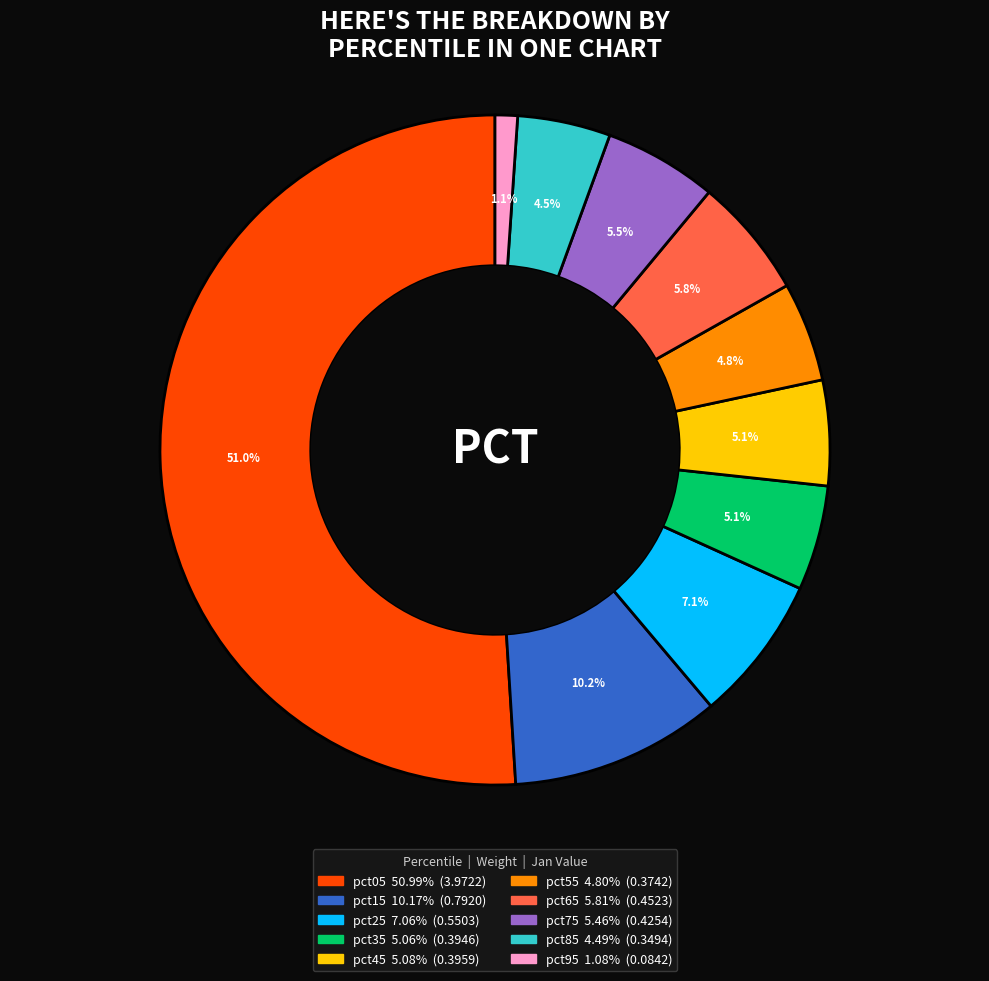

How much of the chart is everything except pct45?

94.9%